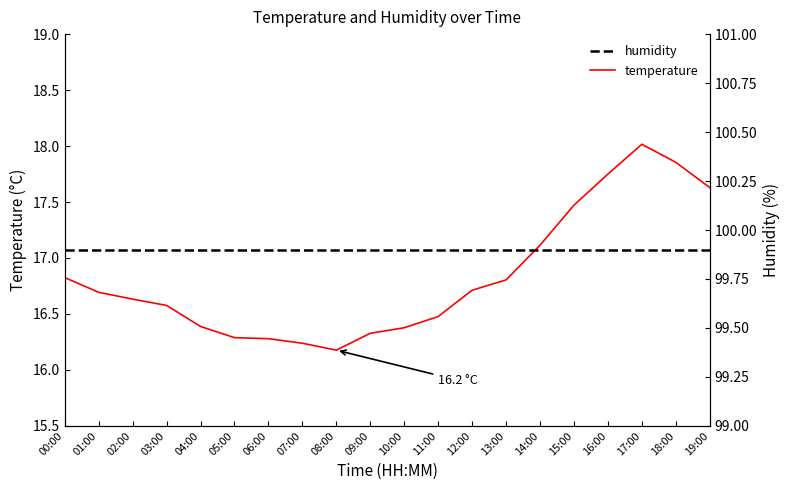

How many interior local peaks does the temperature series have?

1